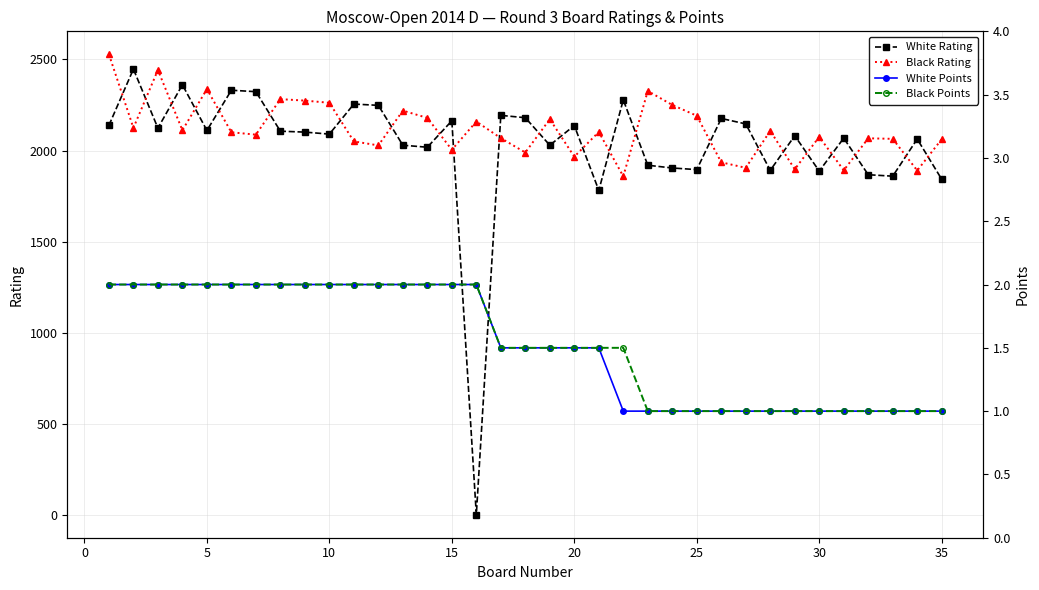

True or false: Black Rating and White Rating cross at least once.

True